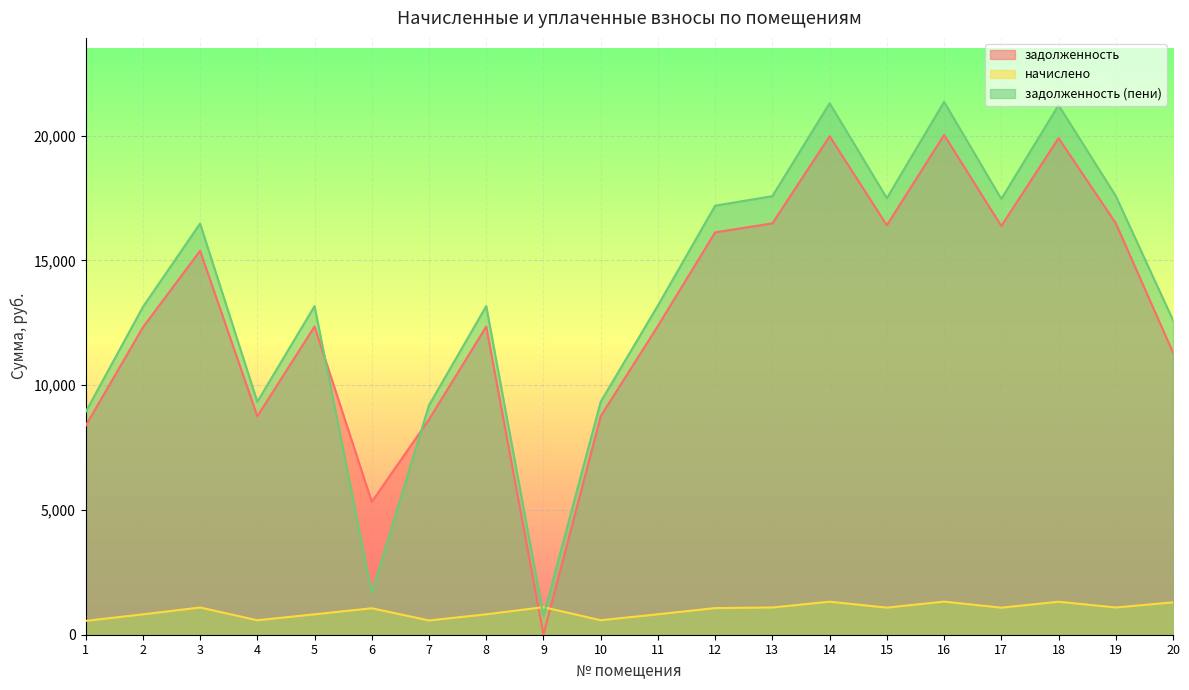

How many times do задолженность (пени) and задолженность cross each other?

2